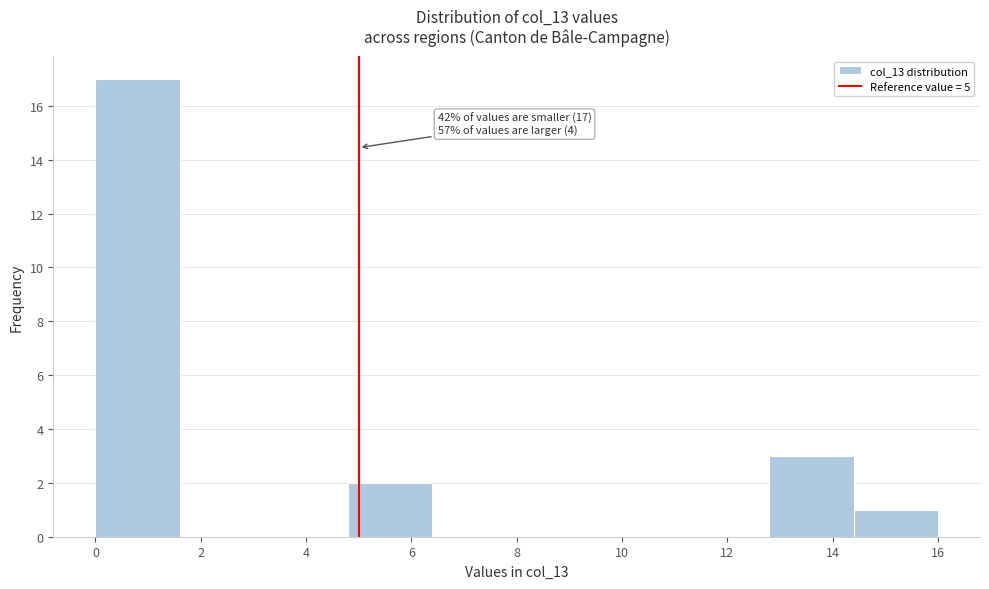

Which range on the x-axis has the tallest bar?

0.0 to 1.6